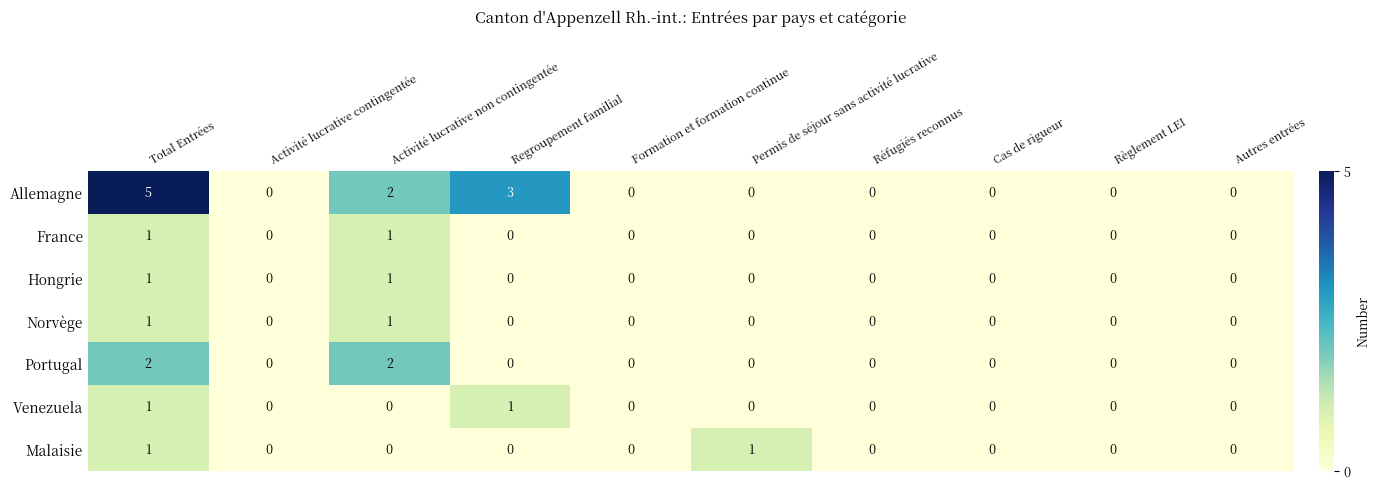

Which series has the largest total across all categories?

Allemagne